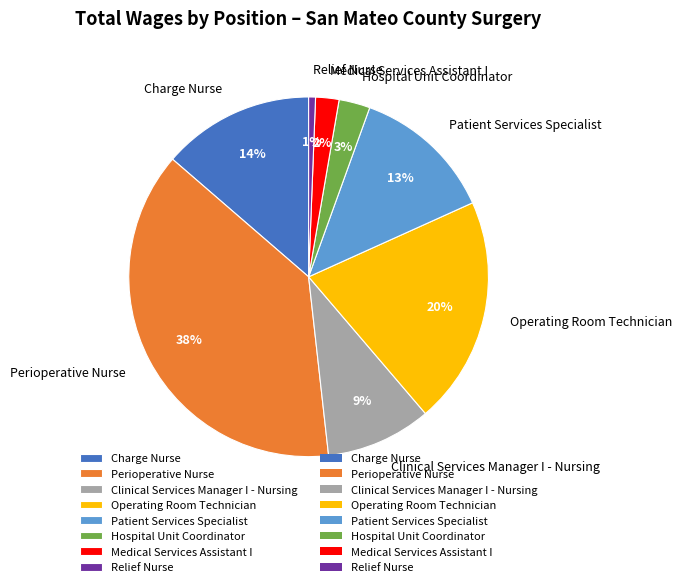

Is Patient Services Specialist the majority of the pie?

No